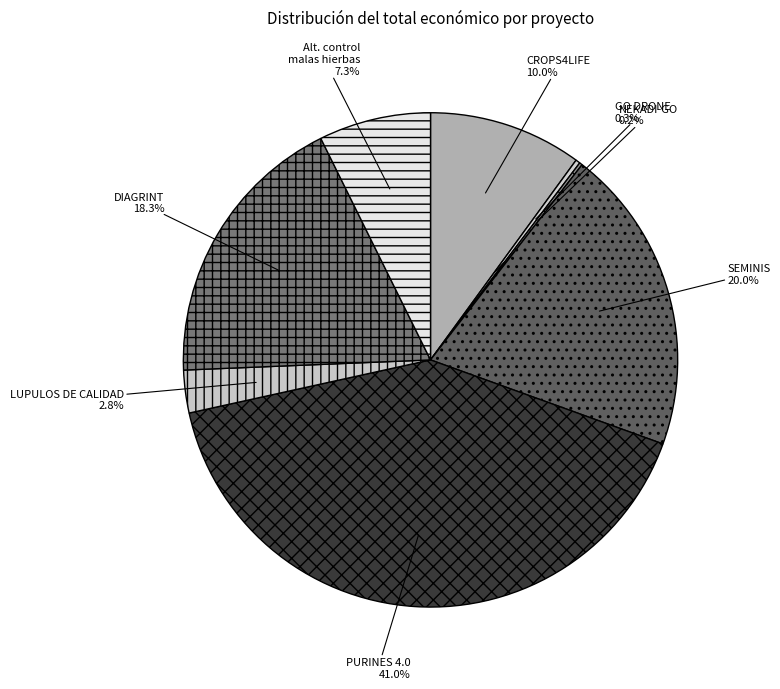

Between SEMINIS and DIAGRINT, which is larger?

SEMINIS